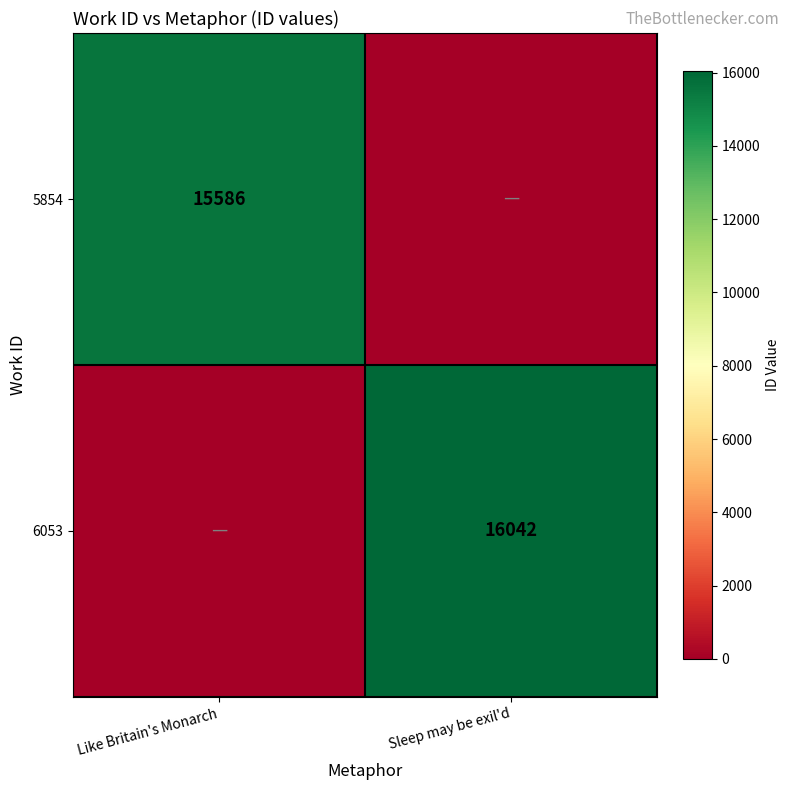

The value of 6053 at Sleep may be exil'd is 16042. True or false?

True